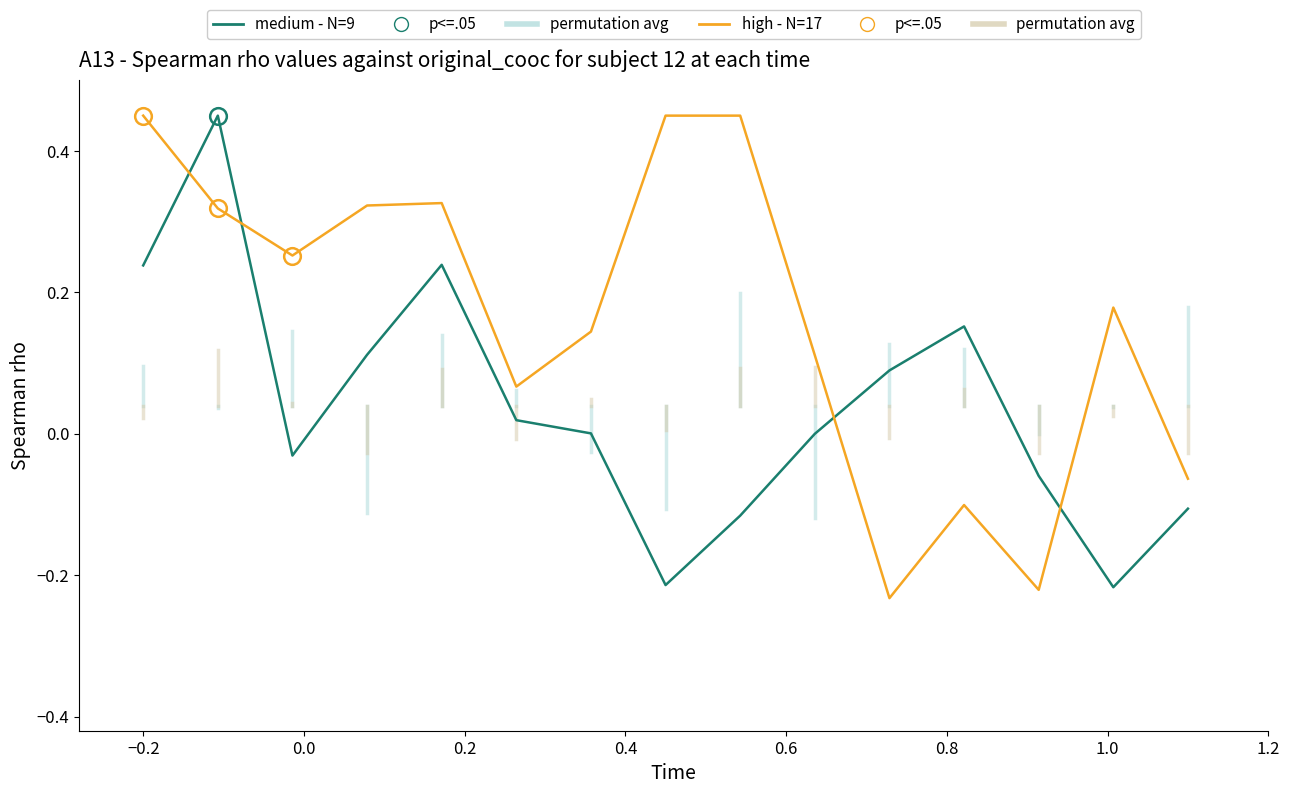

How many interior local peaks does the medium - N=9 series have?

3